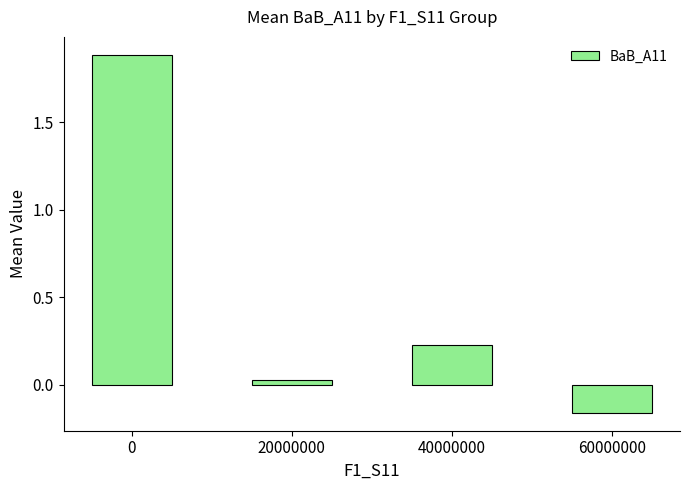

What is the change in value from 0 to 20000000?

-1.9